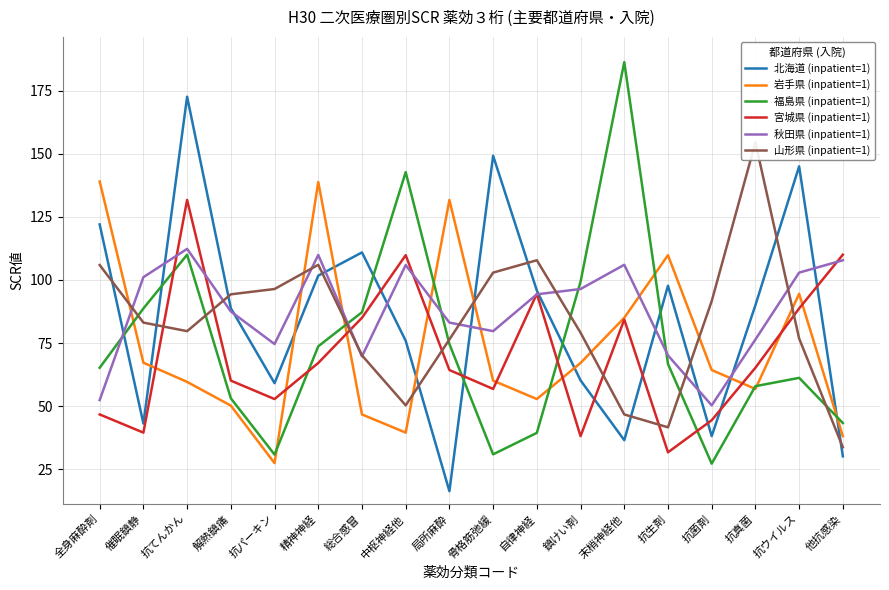

What is the label of the 5th point from the left?

抗パーキン